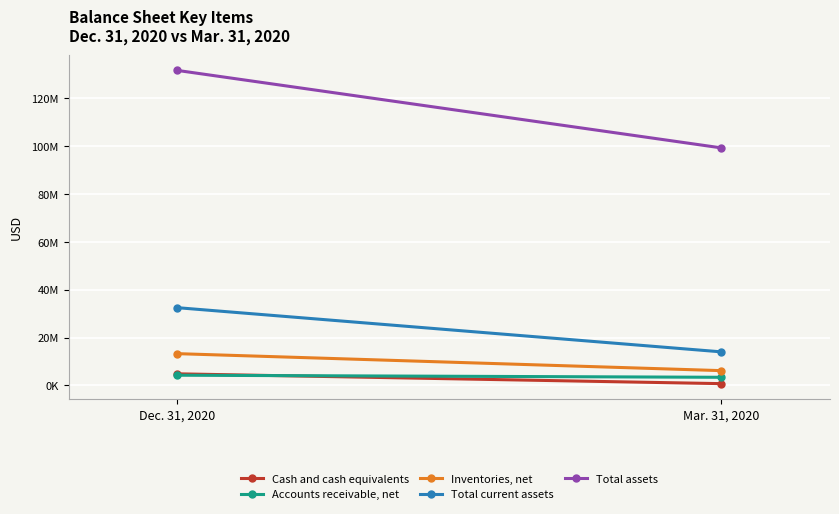

Reading right to left, list all the values displayed in this chart.

Cash and cash equivalents: Mar. 31, 2020=751942	Dec. 31, 2020=4854716
Accounts receivable, net: Mar. 31, 2020=3405341	Dec. 31, 2020=4270996
Inventories, net: Mar. 31, 2020=6185102	Dec. 31, 2020=13280700
Total current assets: Mar. 31, 2020=14034375	Dec. 31, 2020=32489613
Total assets: Mar. 31, 2020=99259161	Dec. 31, 2020=131621663